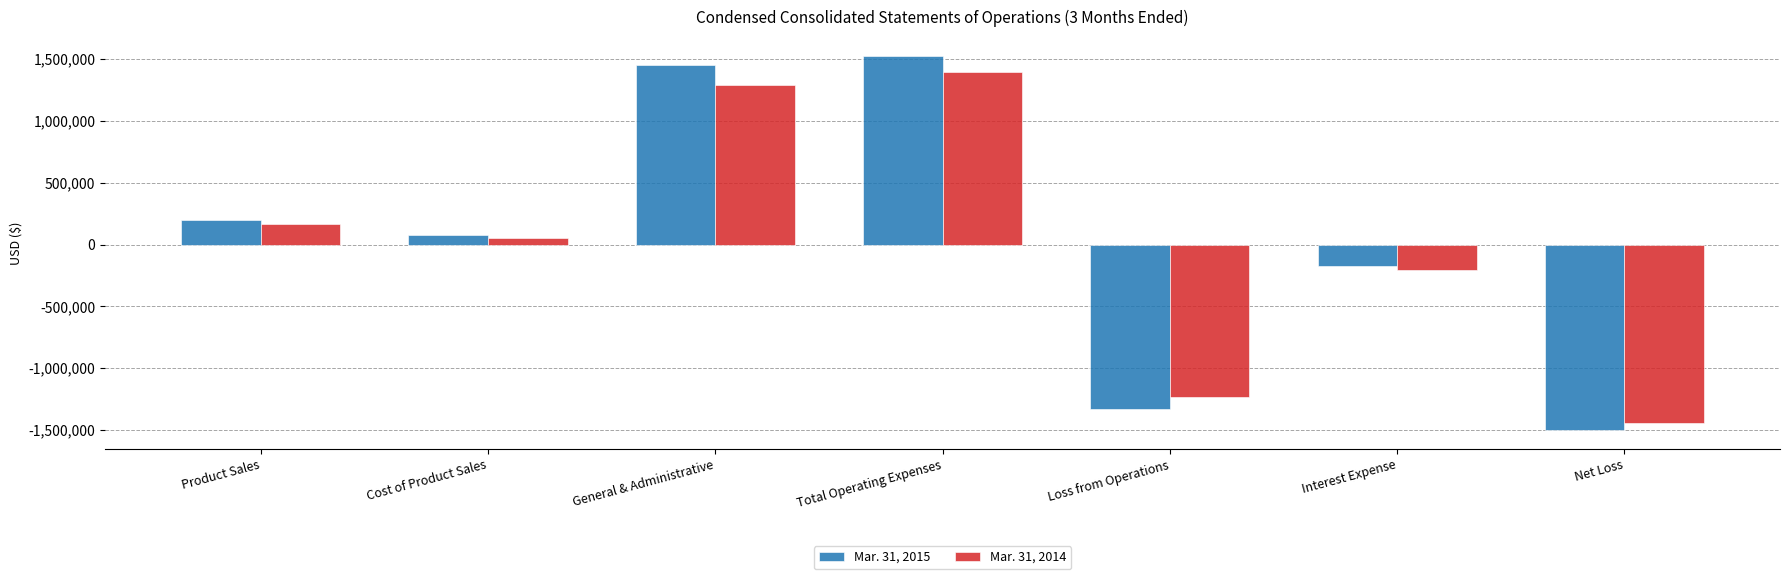

What is the label of the 6th bar from the right?

Cost of Product Sales